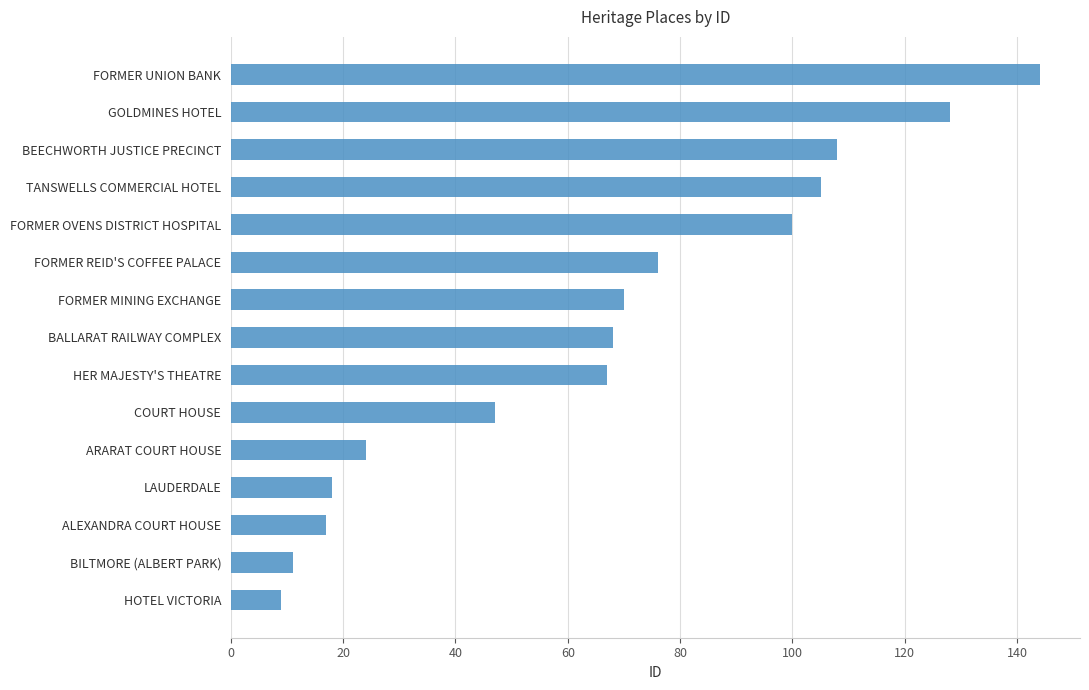

Read the value at TANSWELLS COMMERCIAL HOTEL, to the nearest 5.

105